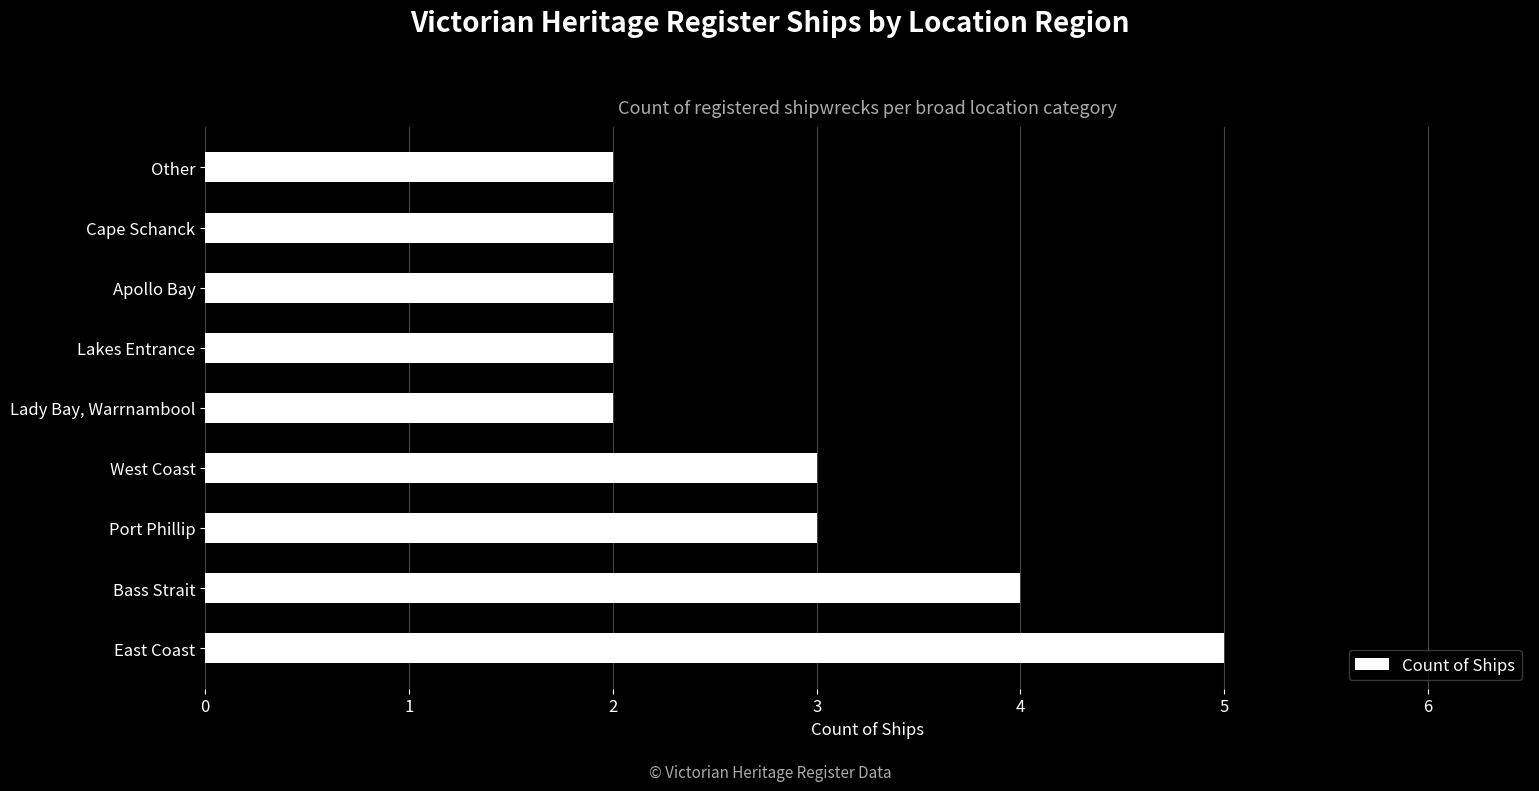

Reading top to bottom, what are all the values shown in this chart?

2	2	2	2	2	3	3	4	5